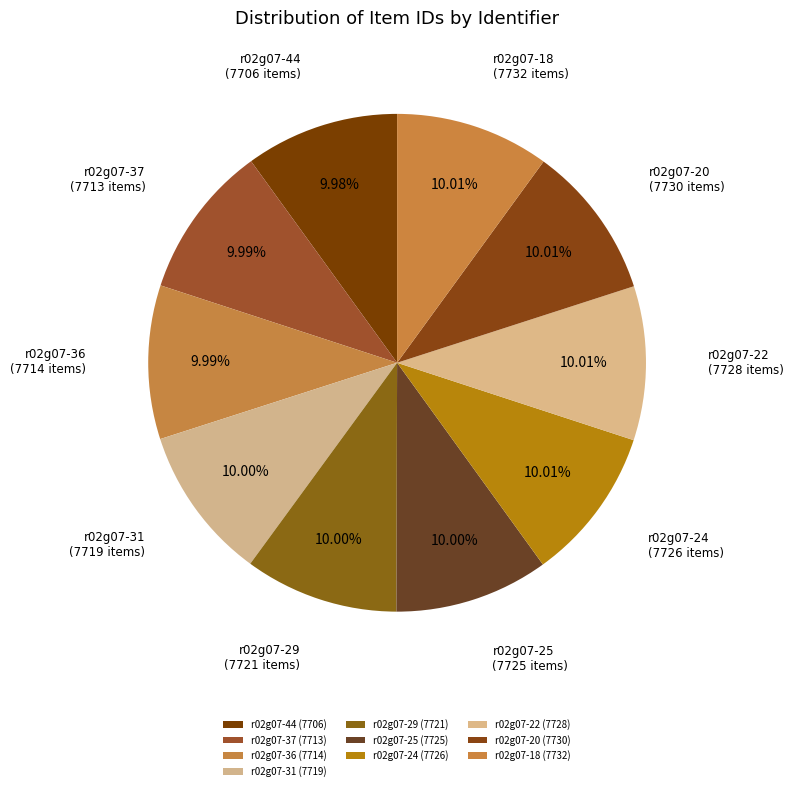

To the nearest percent, what portion does r02g07-44 represent?

10%